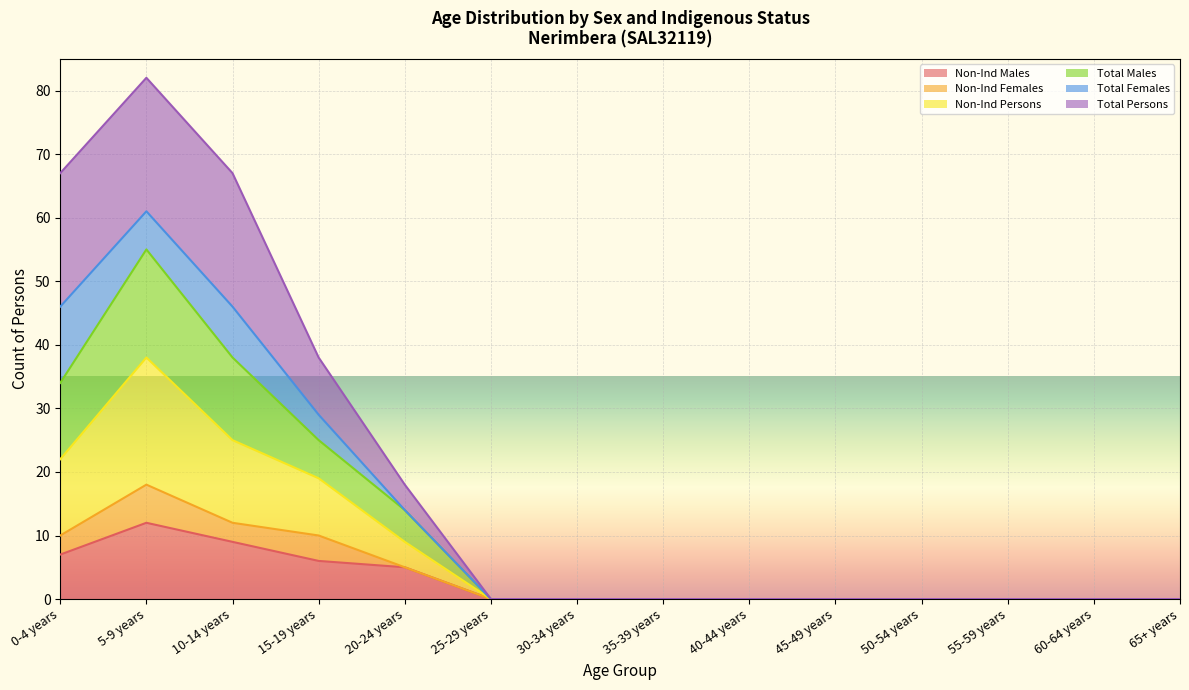

At how many categories does at least one series exceed 26?

4